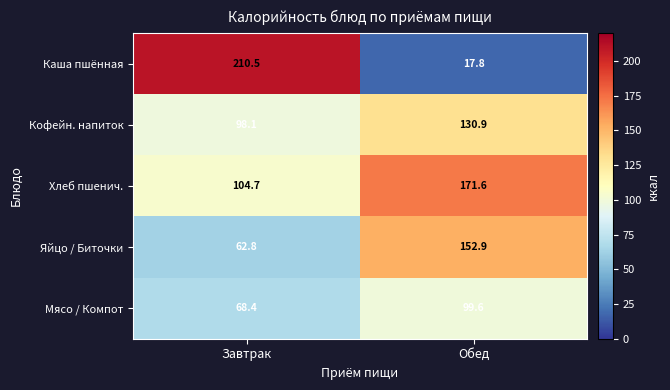

What is the spread (max minus min) of values at Завтрак?

147.7